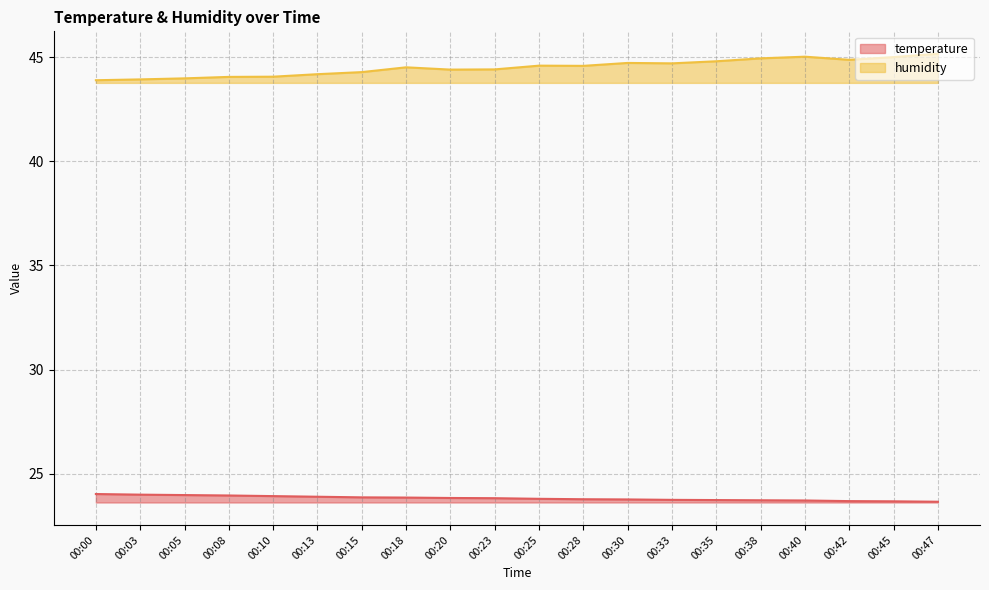

At which category does the chart reach its minimum across all series?

00:47